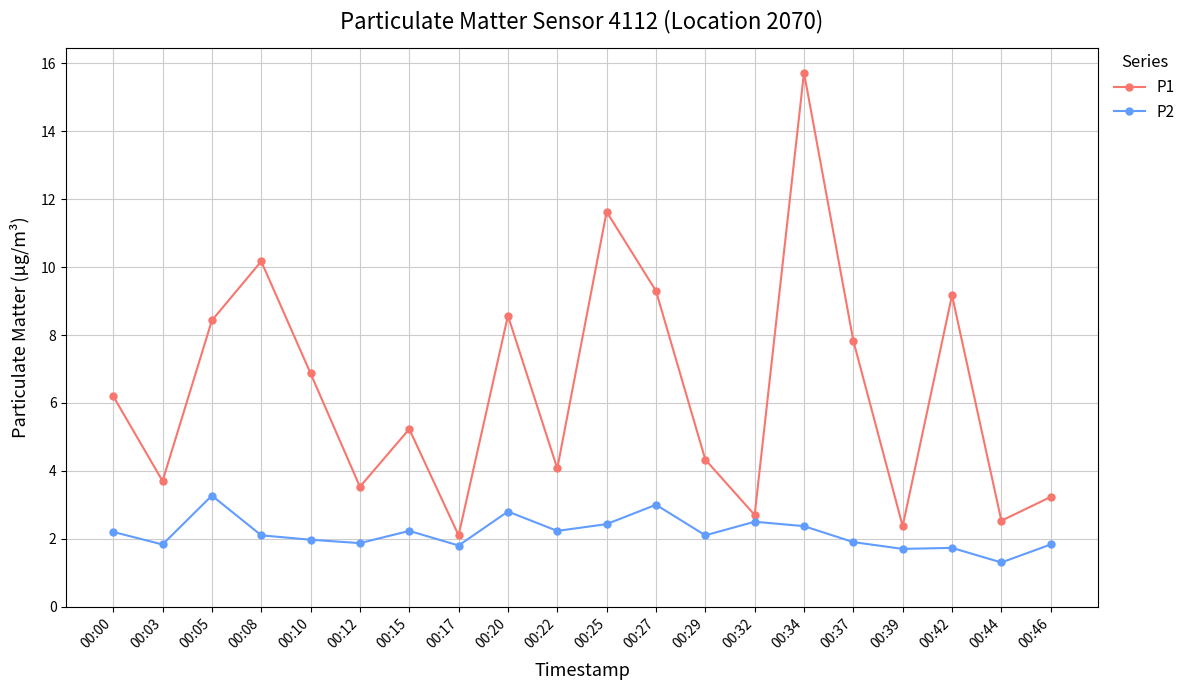

Rank the series by their maximum value, from highest to lowest.

P1, P2